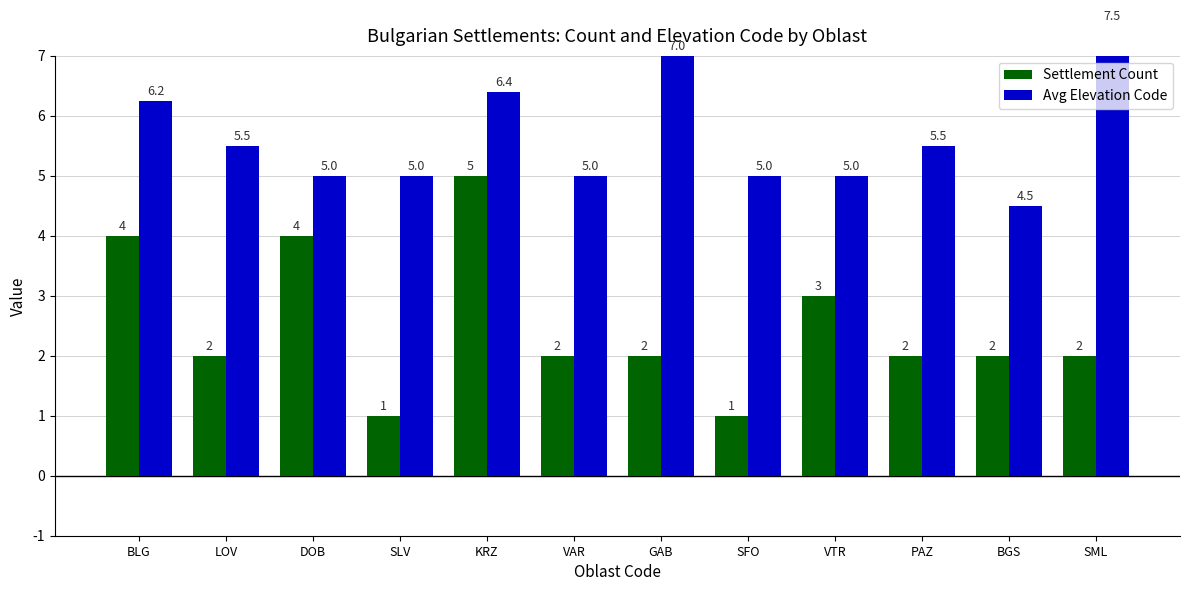

At how many categories does at least one series exceed 6?

4